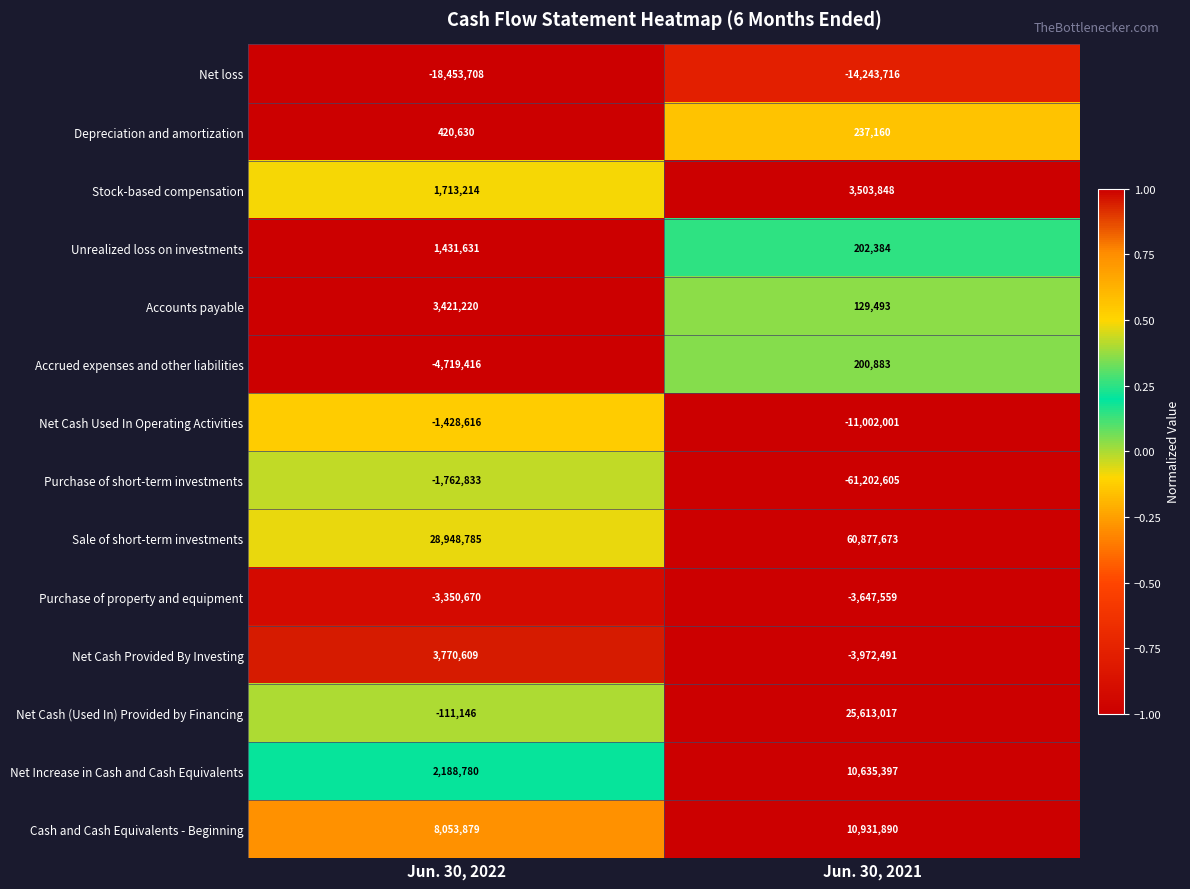

Where is Net Increase in Cash and Cash Equivalents nearest to the value 6412088?

Jun. 30, 2022